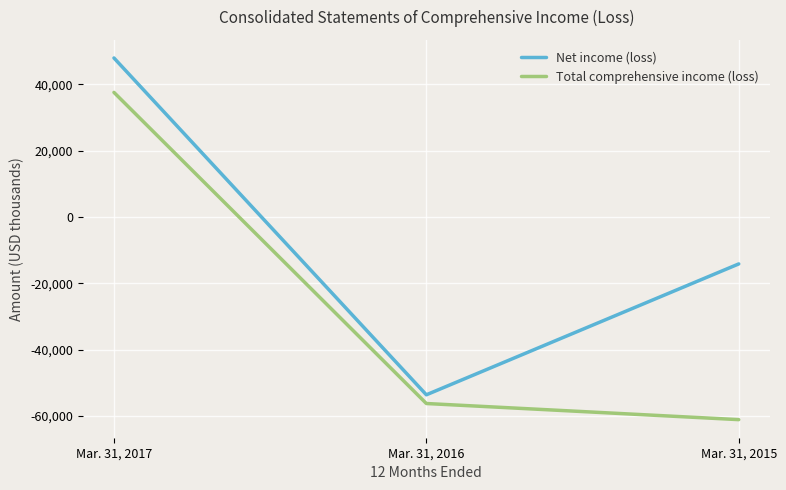

How many negative values does the Total comprehensive income (loss) series have?

2